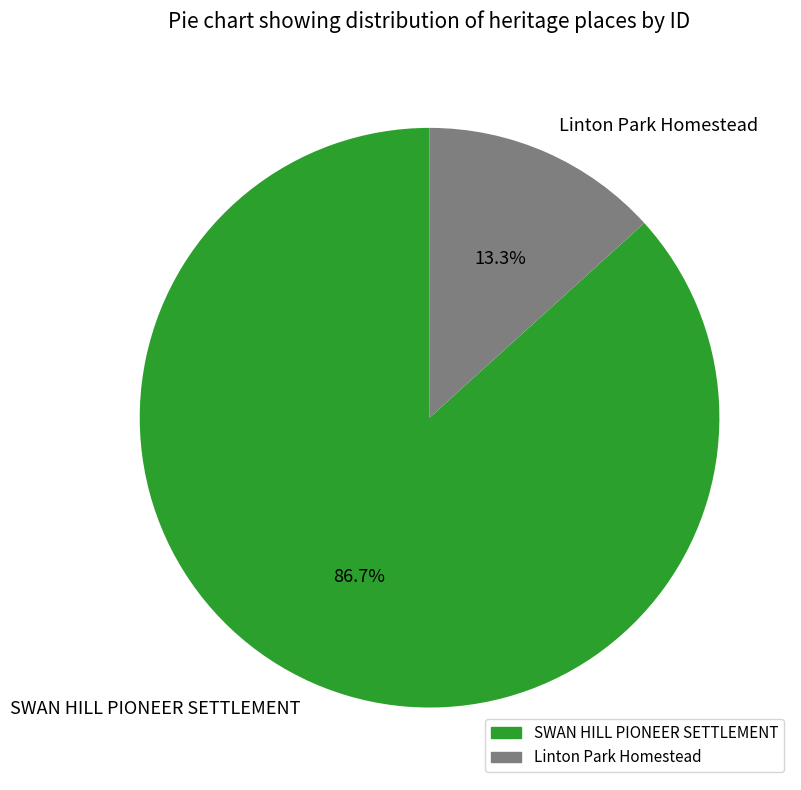

Rank the categories by value from highest to lowest.

SWAN HILL PIONEER SETTLEMENT, Linton Park Homestead